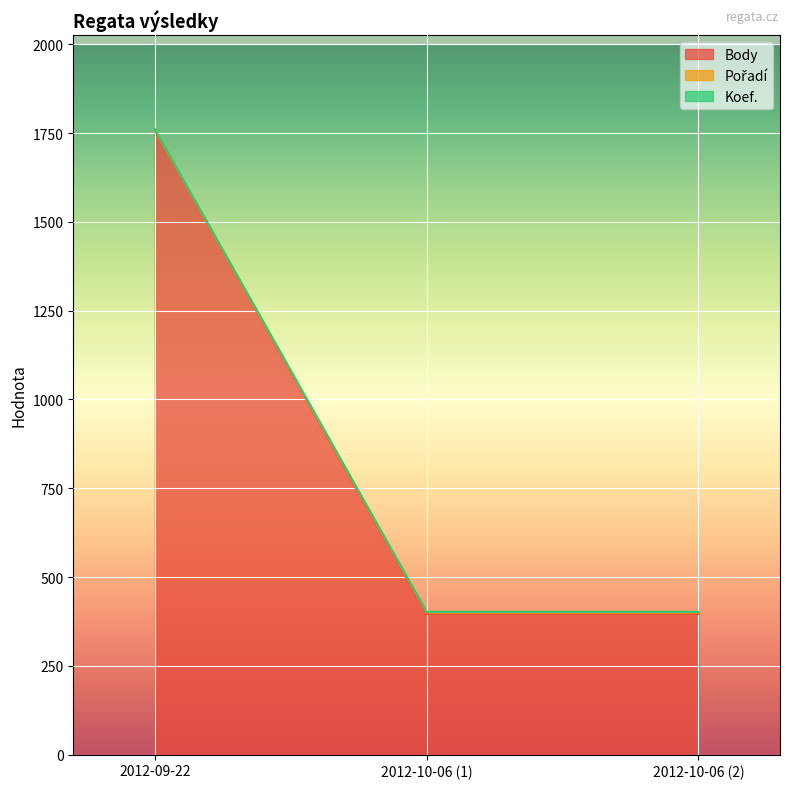

What is the sum of the Pořadí values at 2012-10-06 (2) and 2012-10-06 (1)?

800